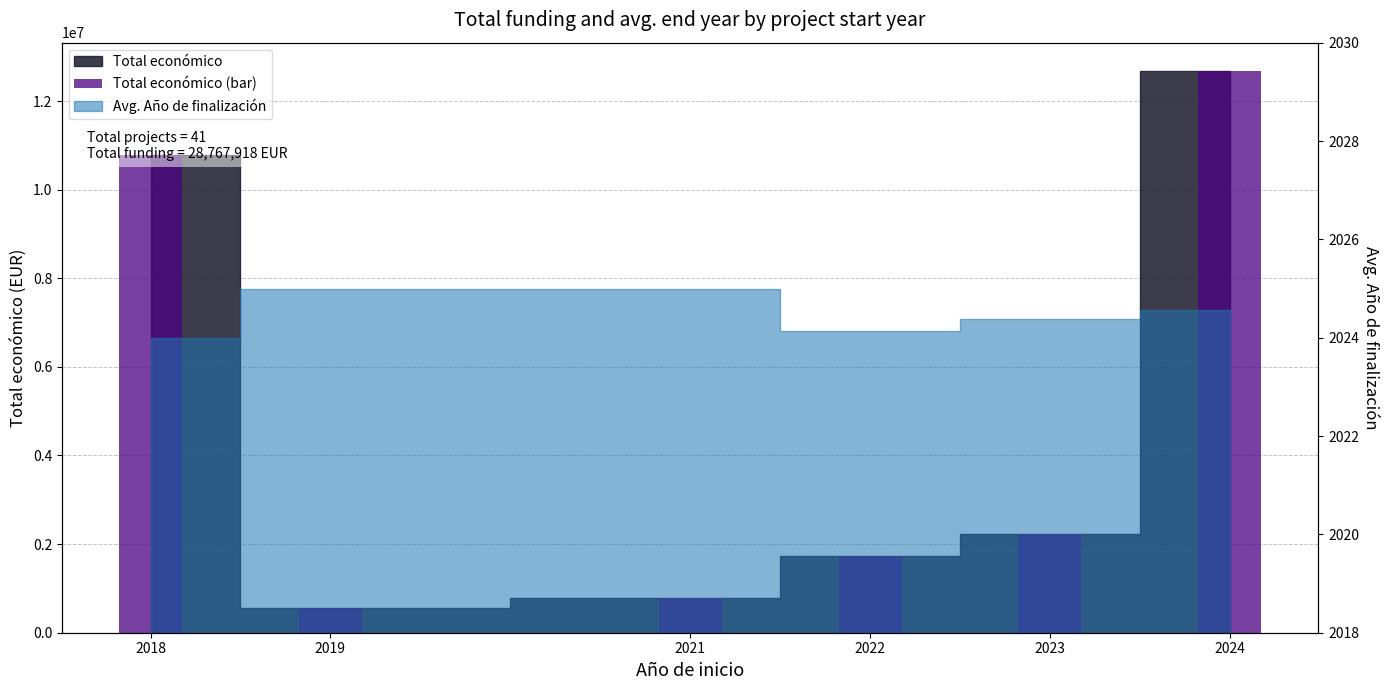

Is it true that the value at 2021 is 787990?

True